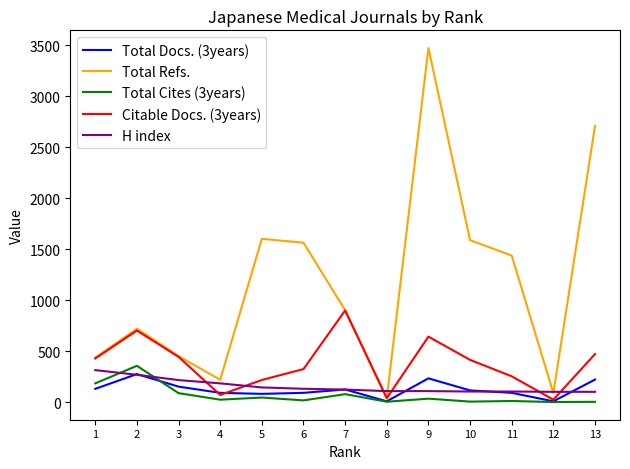

What is the sum of all Total Cites (3years) values?

837